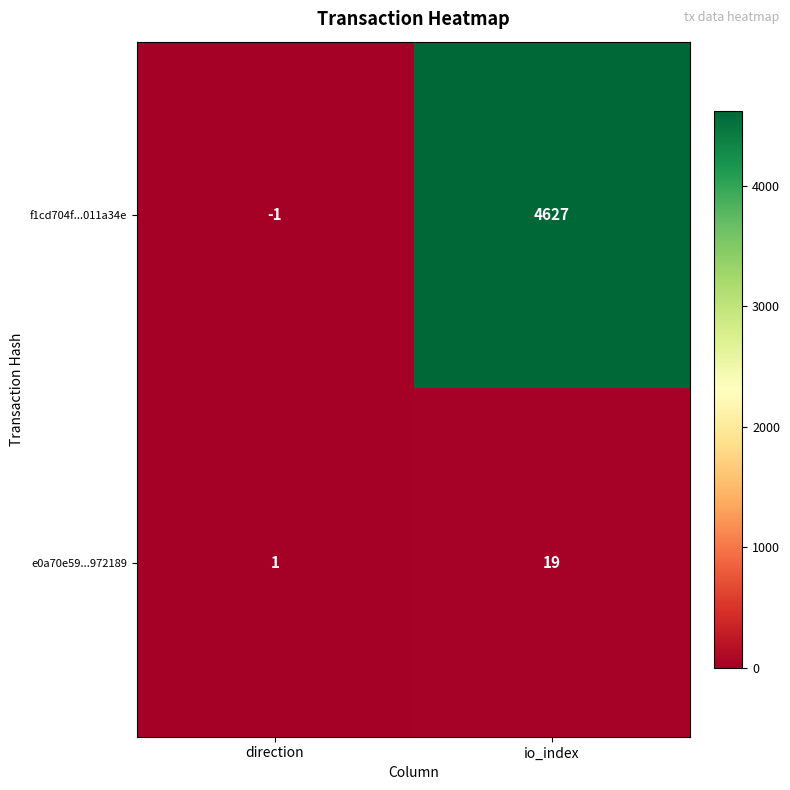

At which label does e0a70e59...972189 reach its peak?

io_index